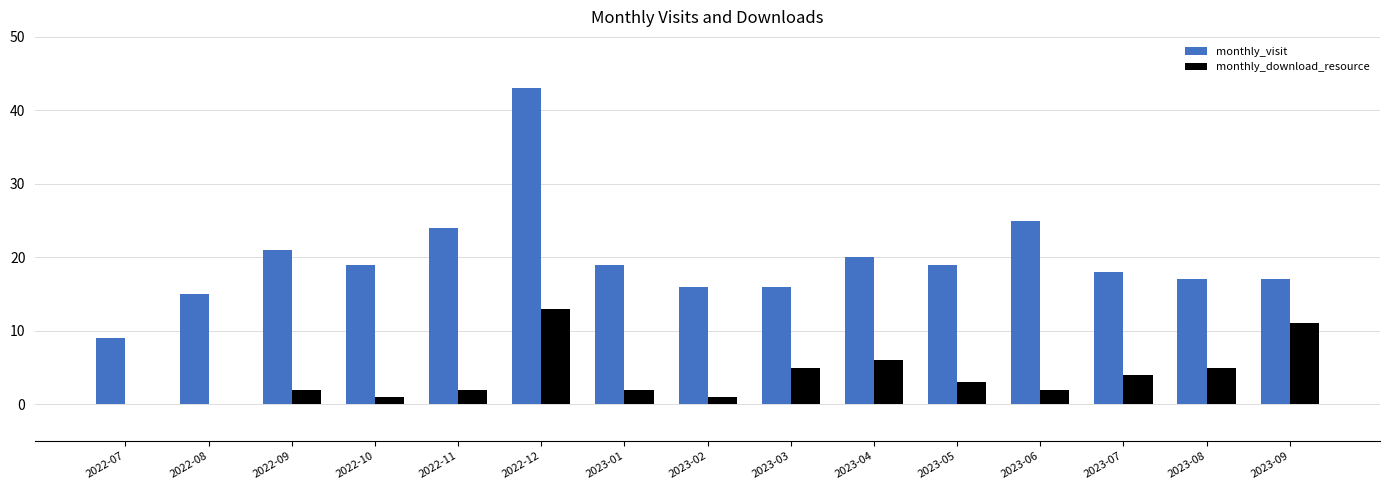

At which category does the chart reach its peak across all series?

2022-12